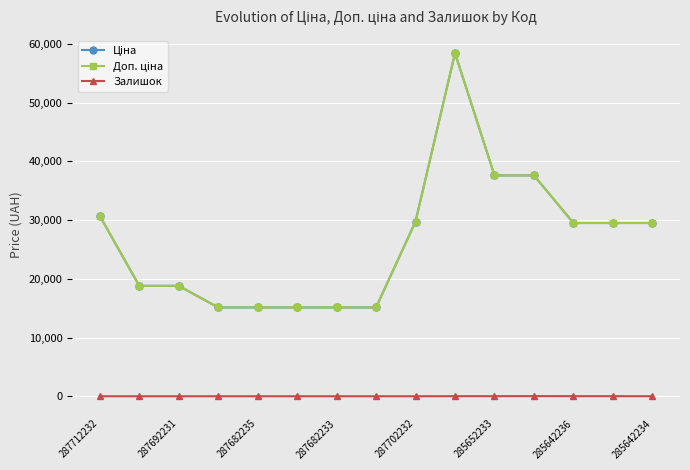

How many lines are shown in the chart?

3